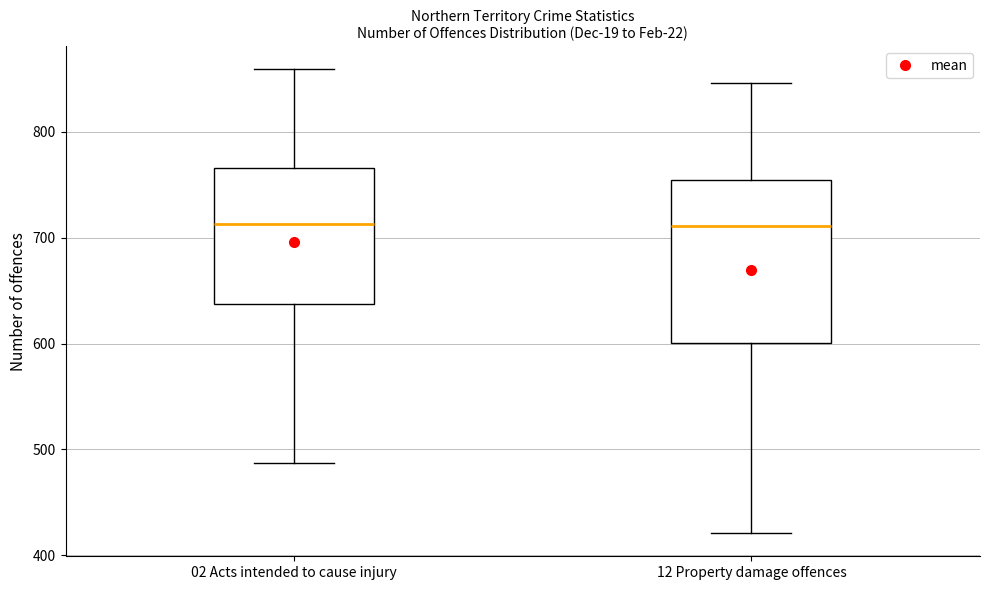

Reading left to right, transcribe this box plot: for each box, give where its median line is, the range the box spans, and where its two whiskers end, as read against the y-axis. The values are not printed on the chart, so give them approximately, as read against the axis.

02 Acts intended to cause injury: median 710, box 640 to 770, whiskers 490 to 860
12 Property damage offences: median 710, box 600 to 750, whiskers 420 to 850